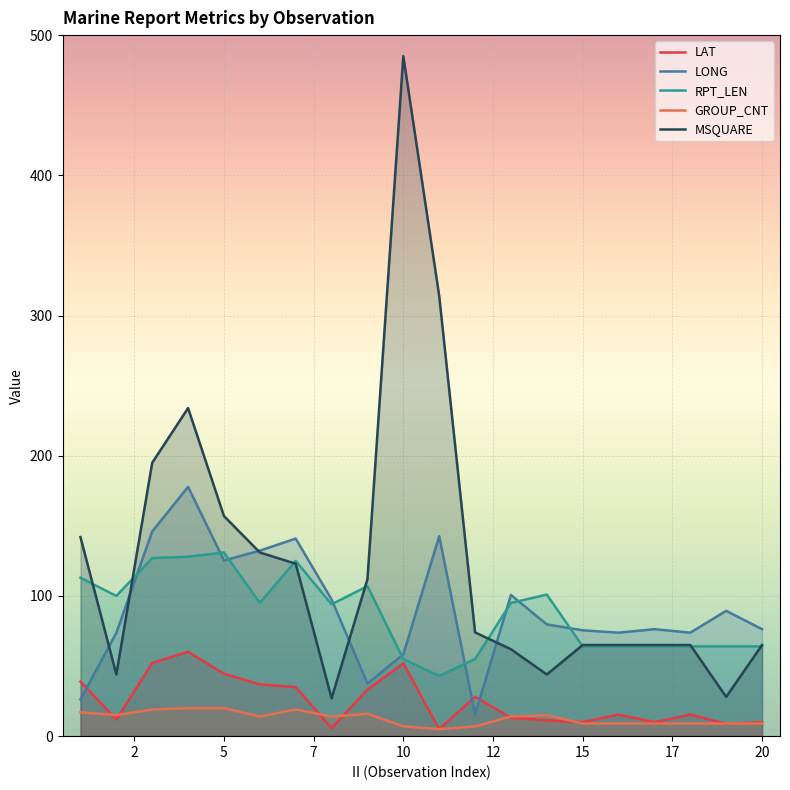

At how many categories does at least one series exceed 55?

20